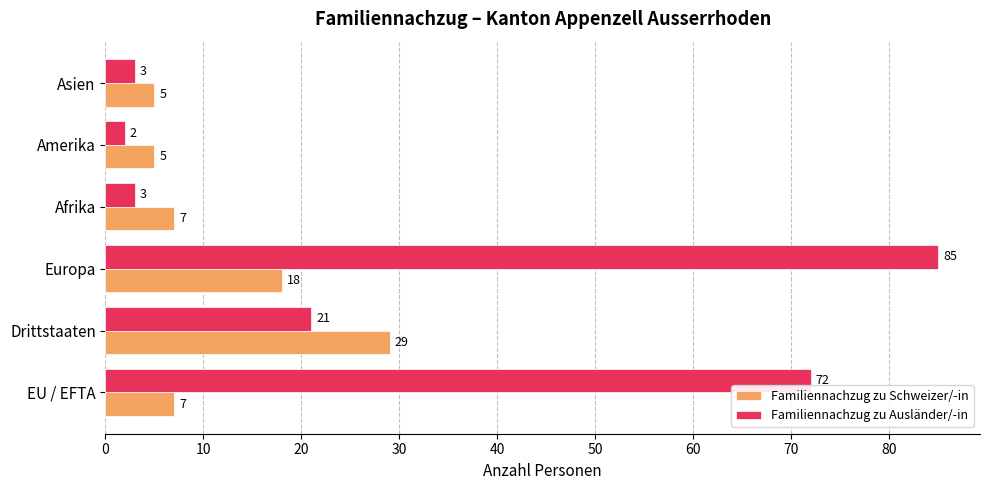

How many data points in Familiennachzug zu Schweizer/-in are less than 7?

2